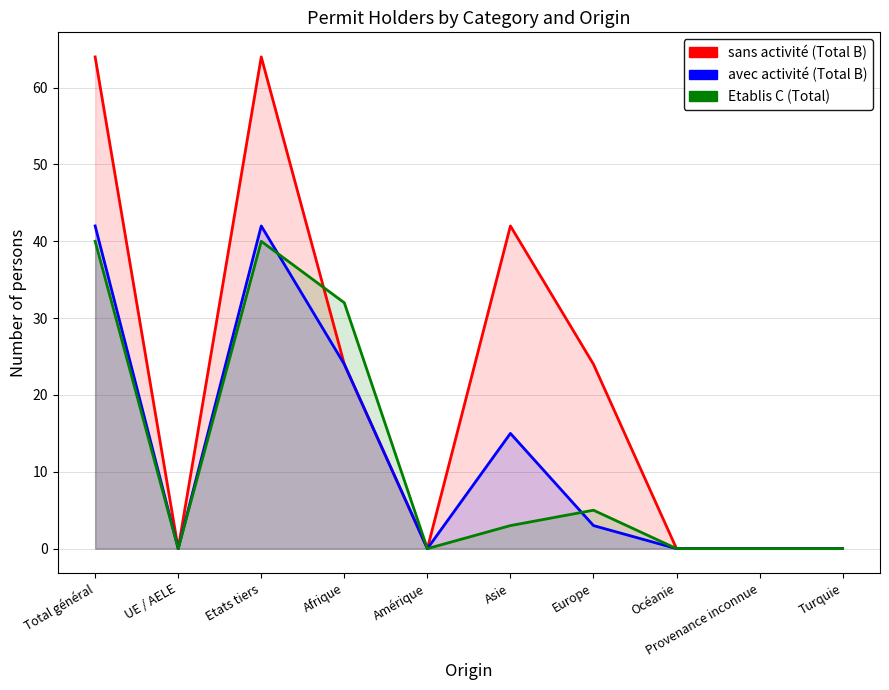

What value does the avec activité (Total B) series have at Europe, to the nearest 5?

5